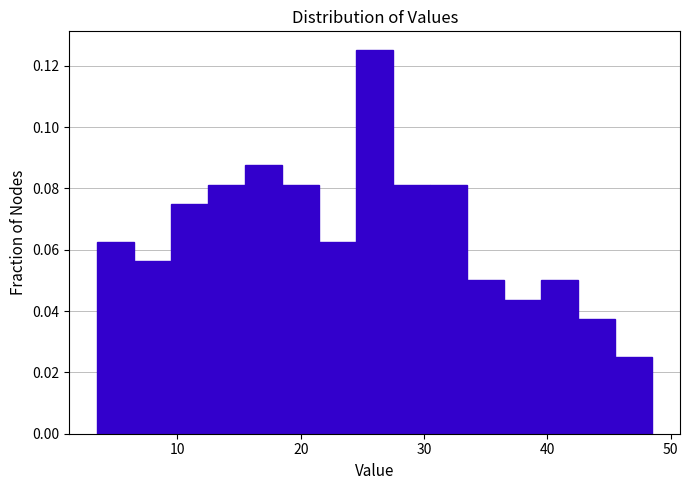

Around what value on the x-axis is the tallest bar? Give the approximate position of its centre, as read against the axis.

26